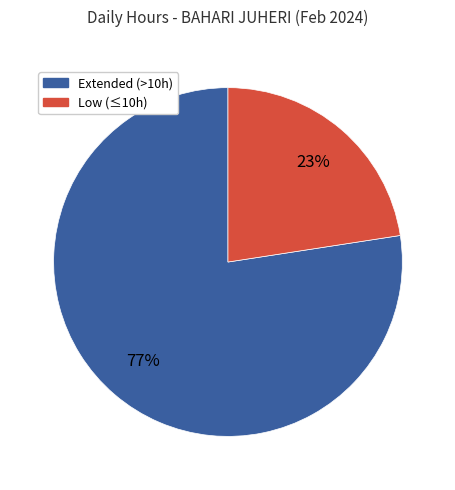

Is there a majority slice in this chart?

Yes